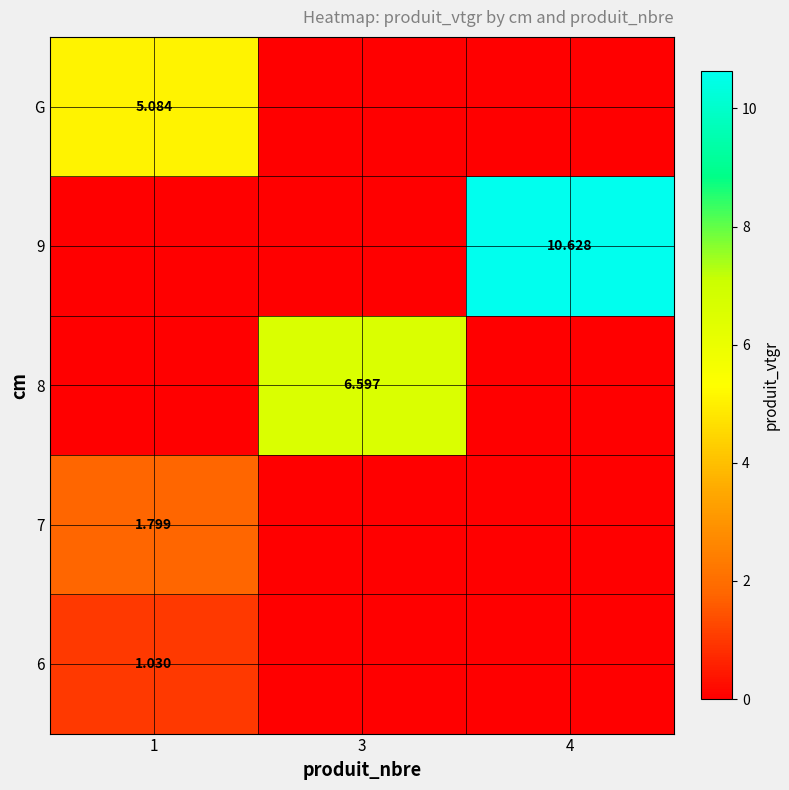

Is the value of 8 at 3 greater than the value of 7 at 1?

Yes